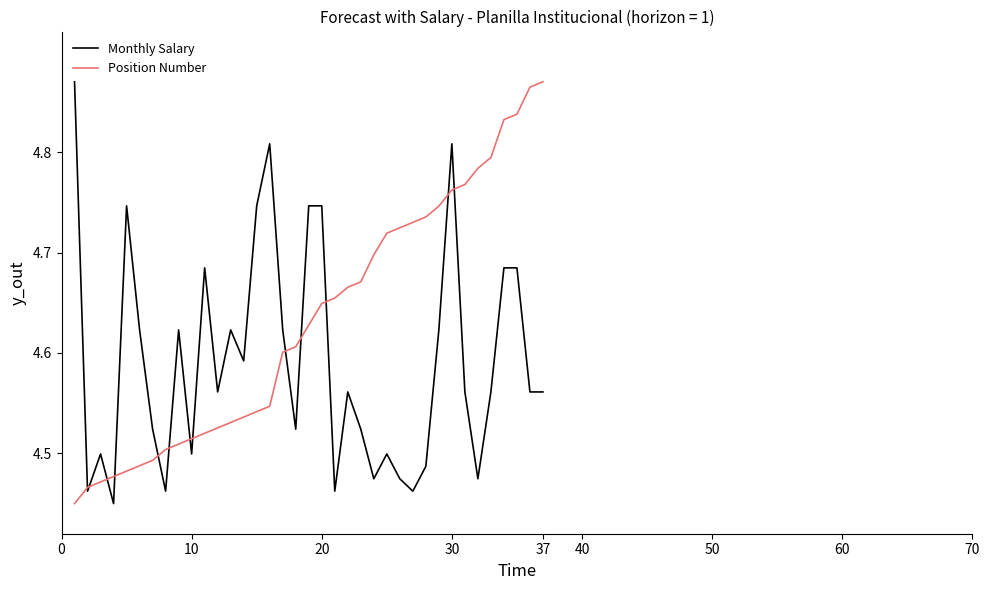

How many lines are shown in the chart?

2